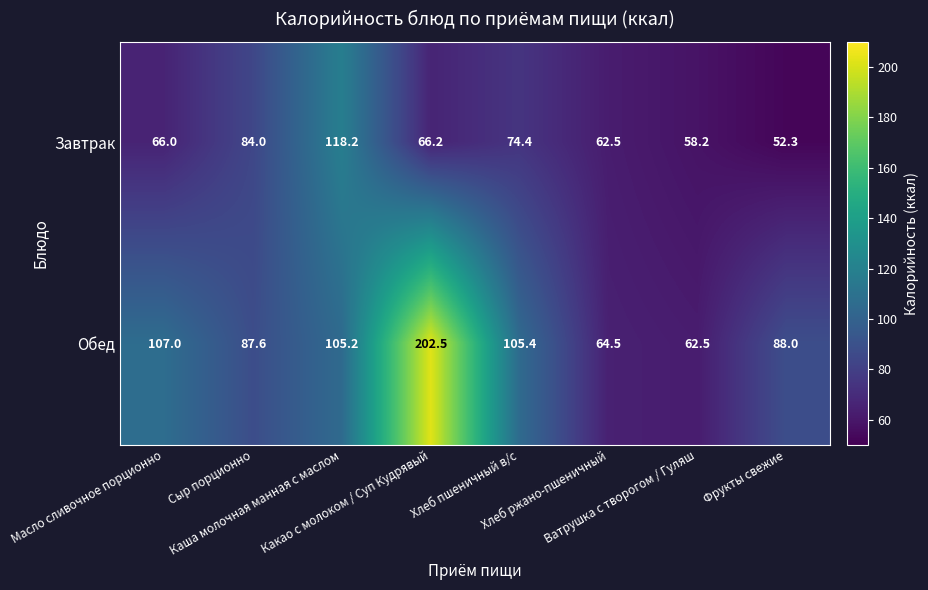

What is the smallest value displayed?

52.3